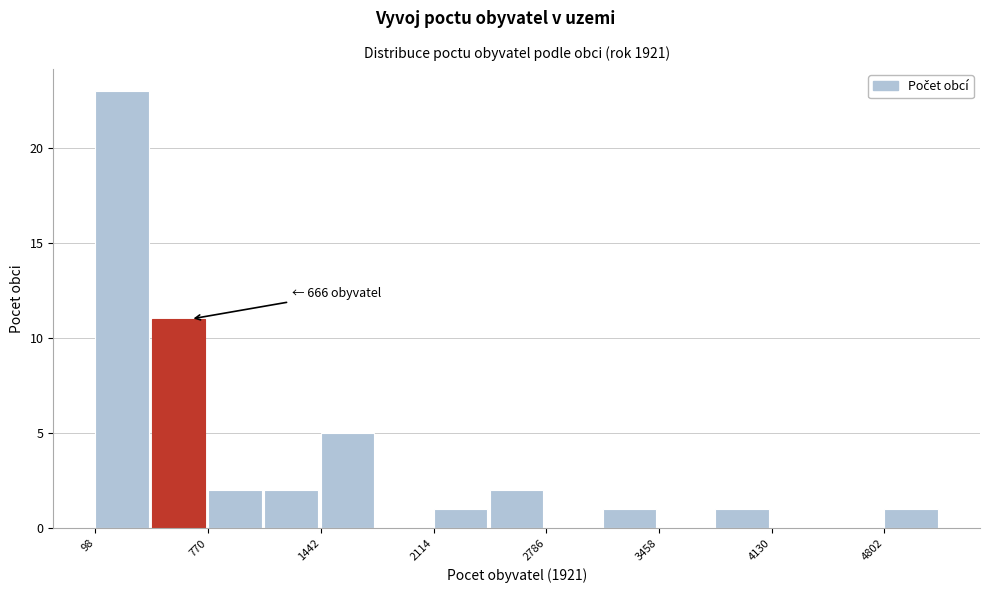

Around what value on the x-axis is the tallest bar? Give the approximate position of its centre, as read against the axis.

300